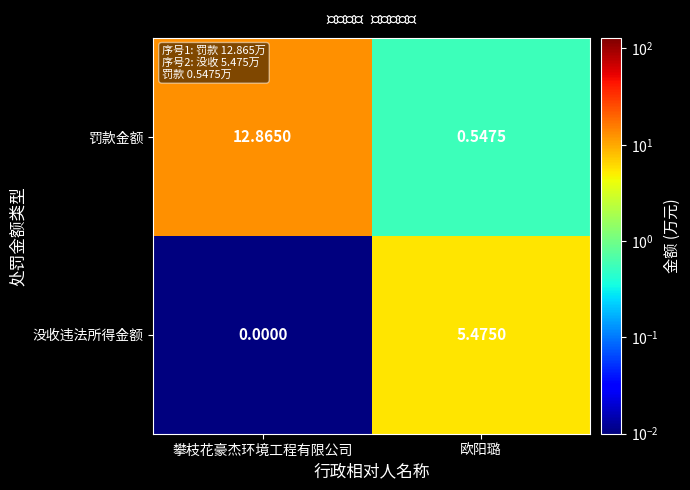

At which category is the sum across all series the highest?

攀枝花豪杰环境工程有限公司